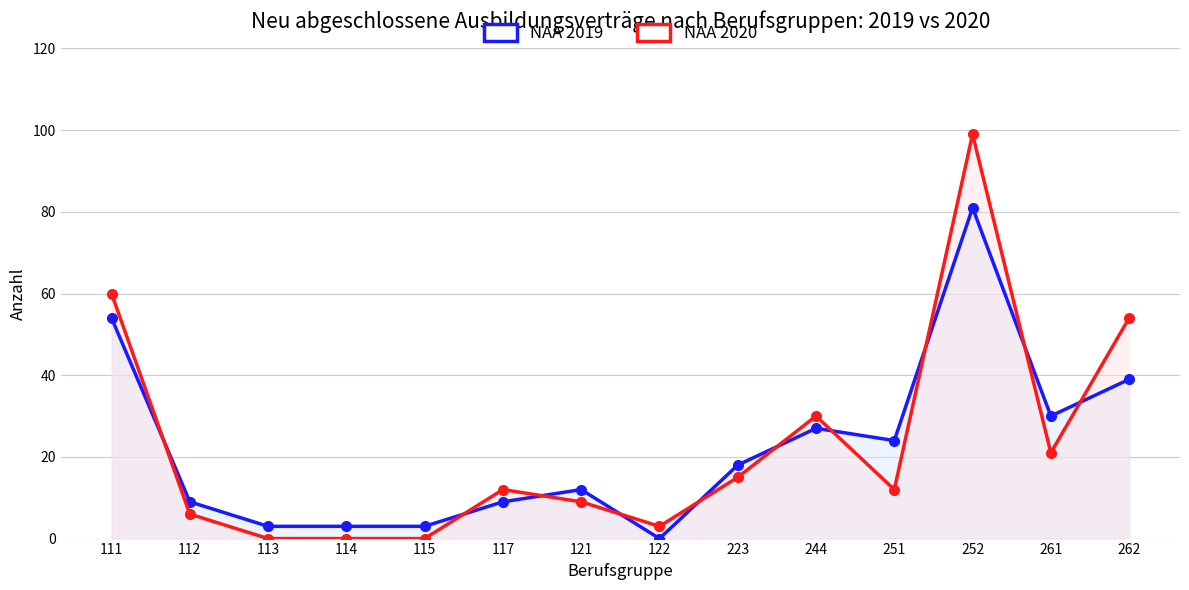

What is the total value across all series at 121?

21